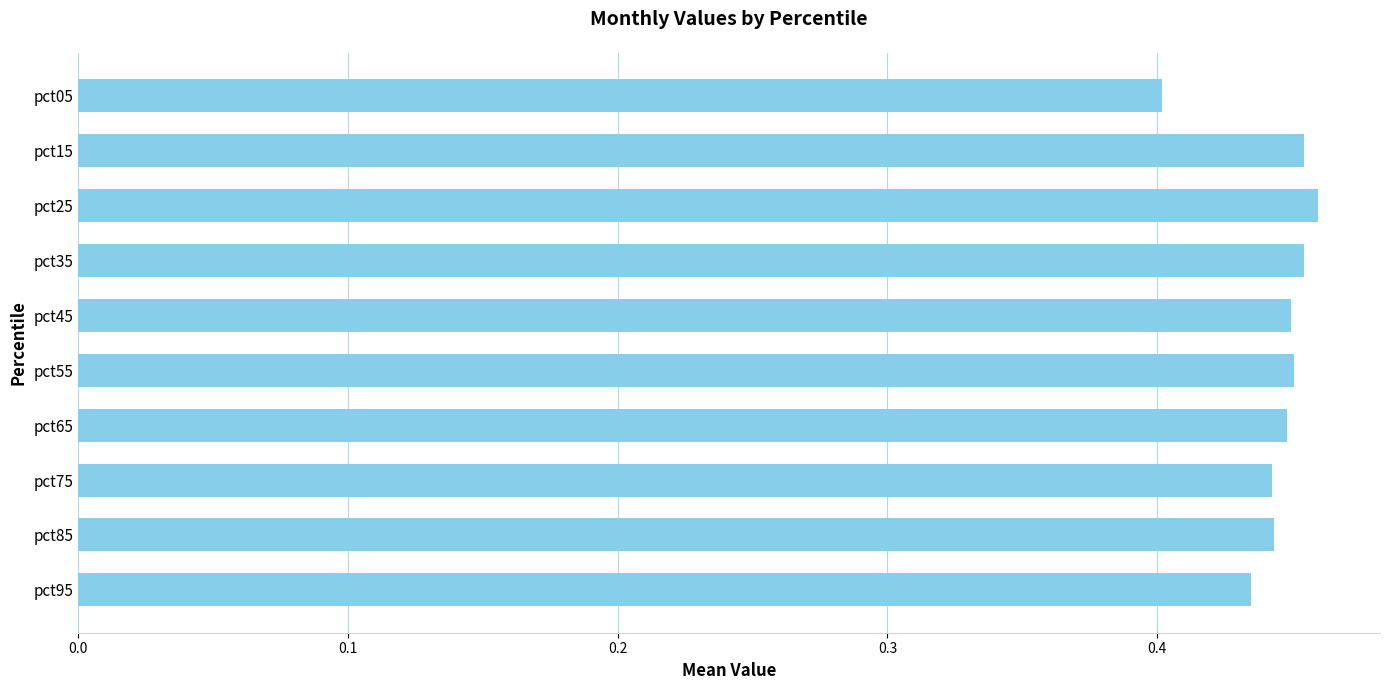

Is it true that the value at pct45 is 0.4?

True